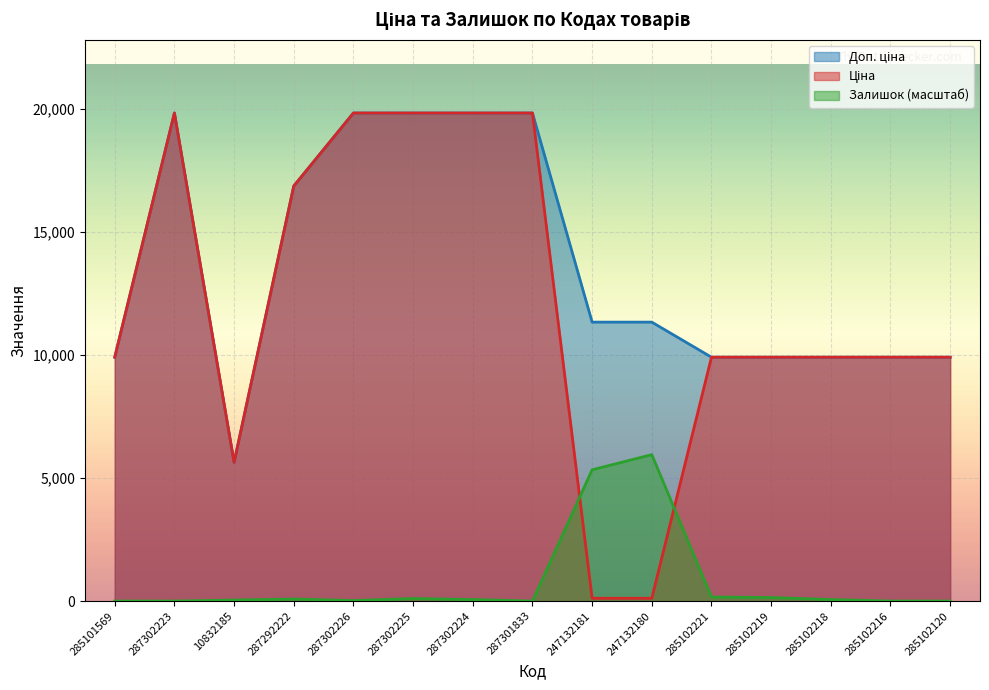

What is the label of the 10th point from the right?

287302225